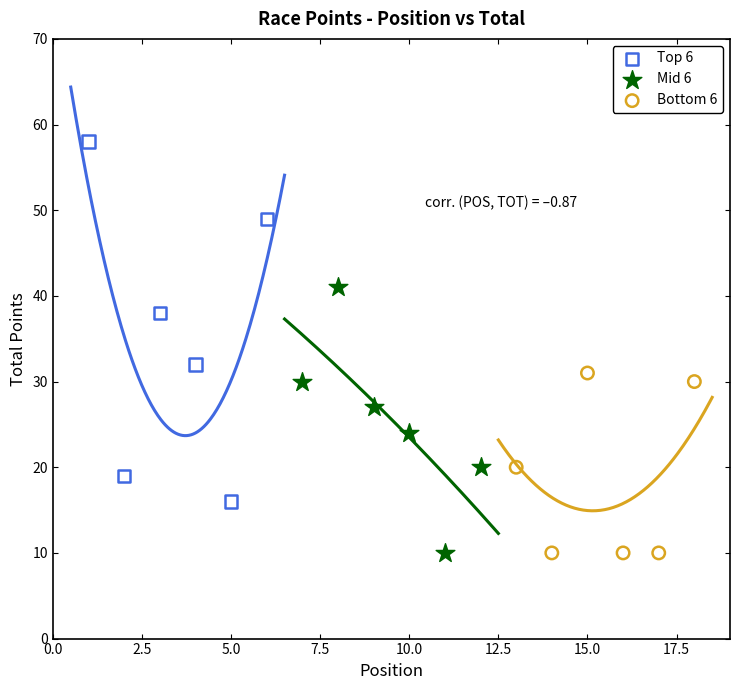

Which series contains the highest Y value?

Top 6